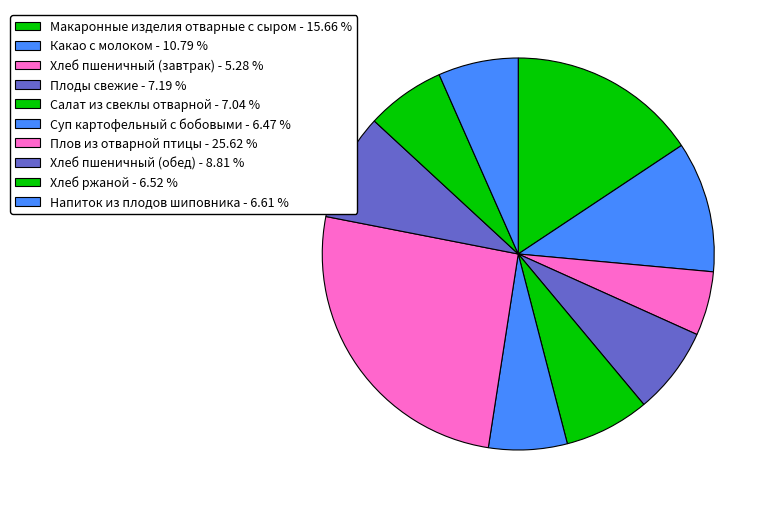

Rank the categories by value from lowest to highest.

Хлеб пшеничный (завтрак), Суп картофельный с бобовыми, Хлеб ржаной, Напиток из плодов шиповника, Салат из свеклы отварной, Плоды свежие, Хлеб пшеничный (обед), Какао с молоком, Макаронные изделия отварные с сыром, Плов из отварной птицы